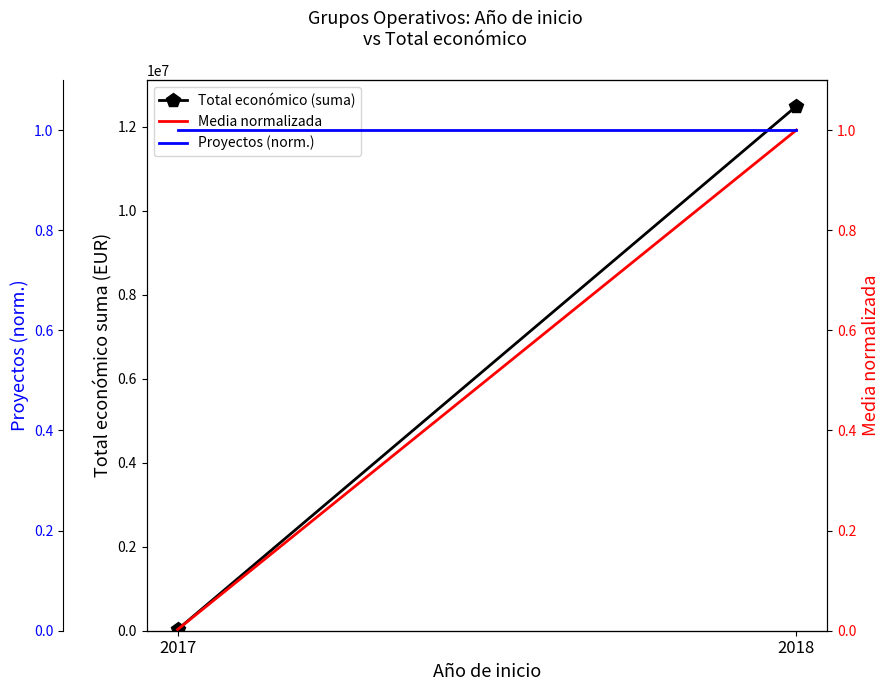

Which series has the widest spread of values?

Total económico (suma)